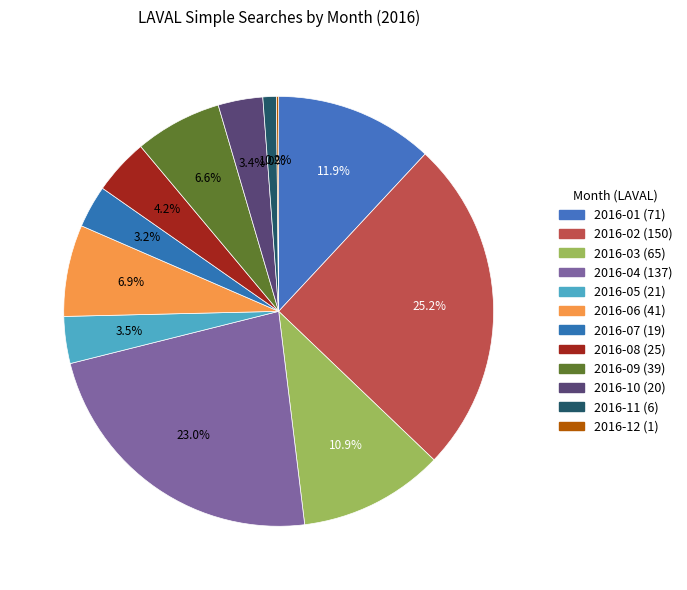

Rank the categories by value from highest to lowest.

2016-02, 2016-04, 2016-01, 2016-03, 2016-06, 2016-09, 2016-08, 2016-05, 2016-10, 2016-07, 2016-11, 2016-12